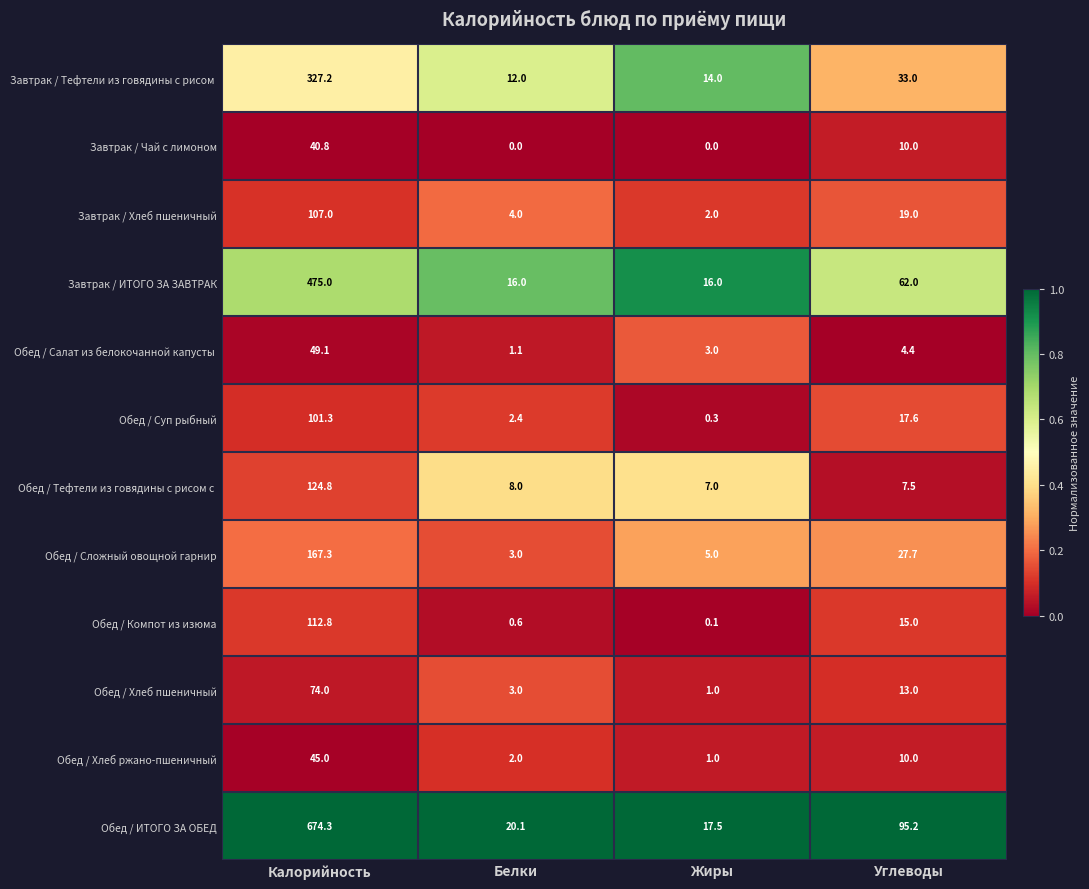

Where is Обед / ИТОГО ЗА ОБЕД nearest to the value 345?

Углеводы